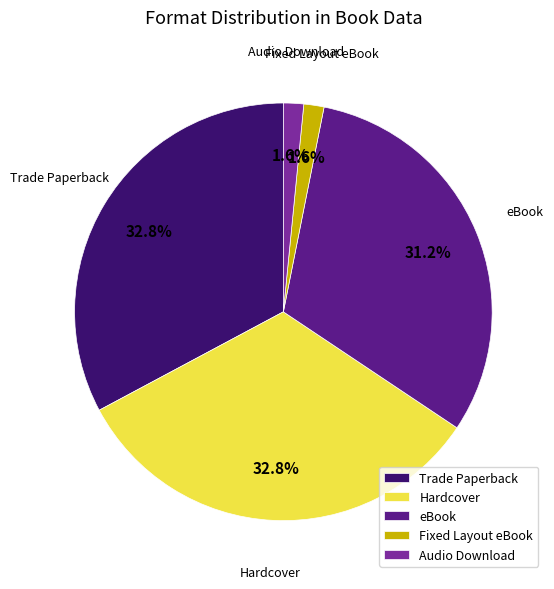

Does any single category account for the majority?

No